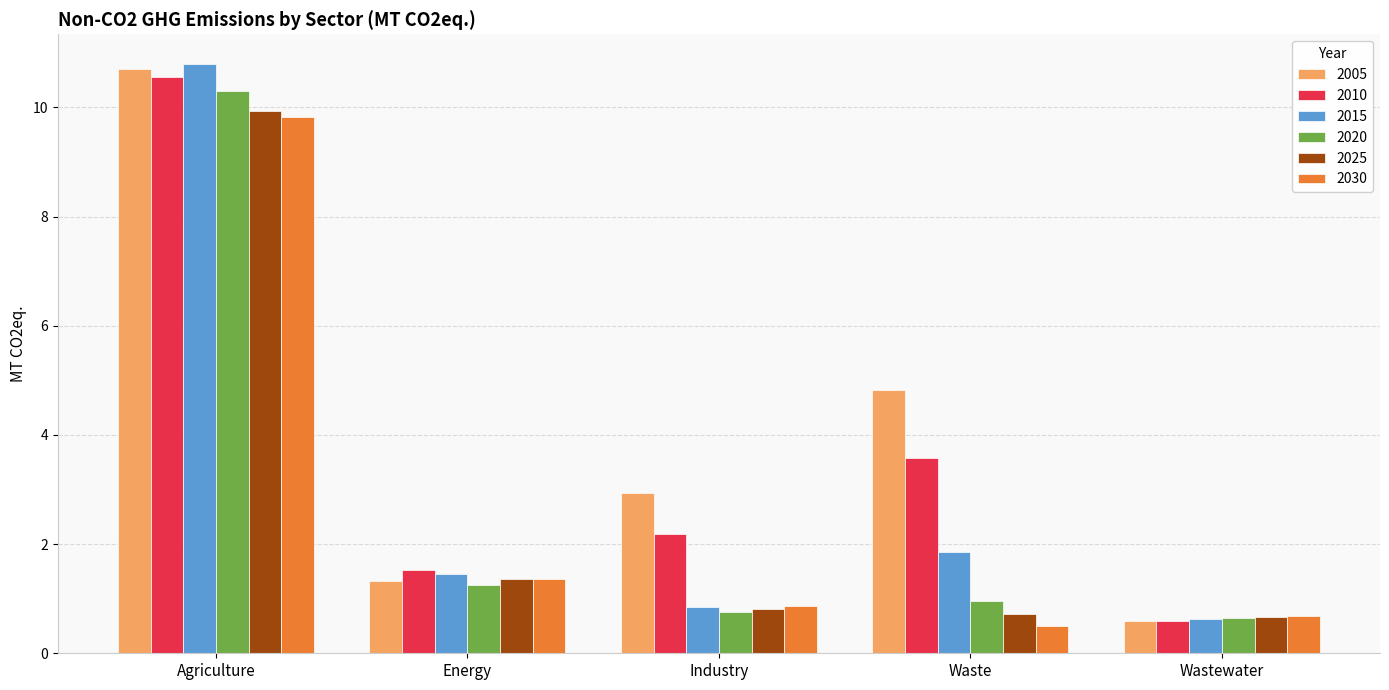

Where does the 2010 series first go above 2?

Agriculture